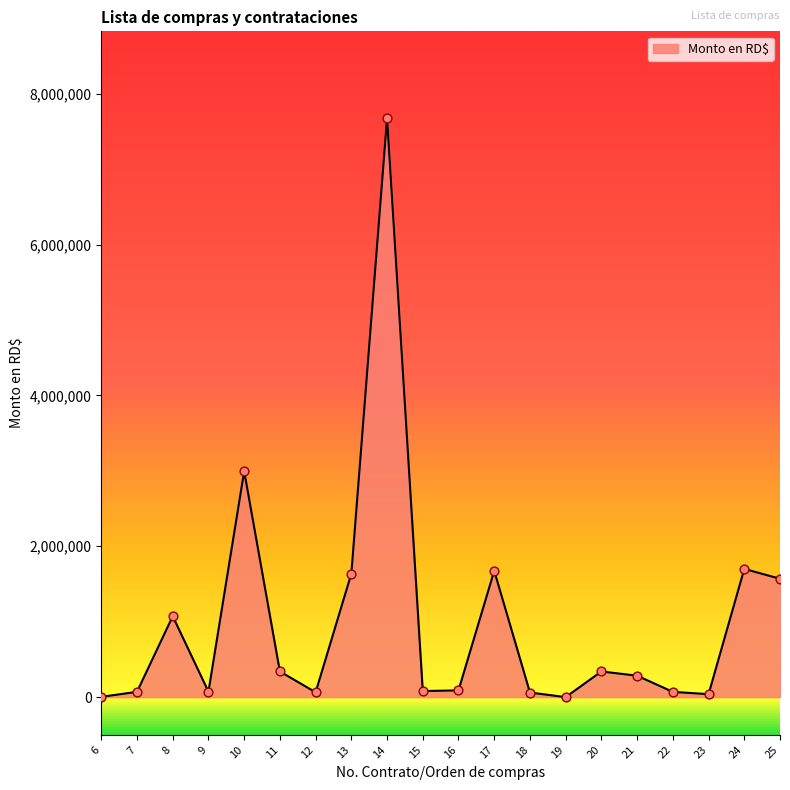

What is the change in value from 20 to 21?

-56083.0